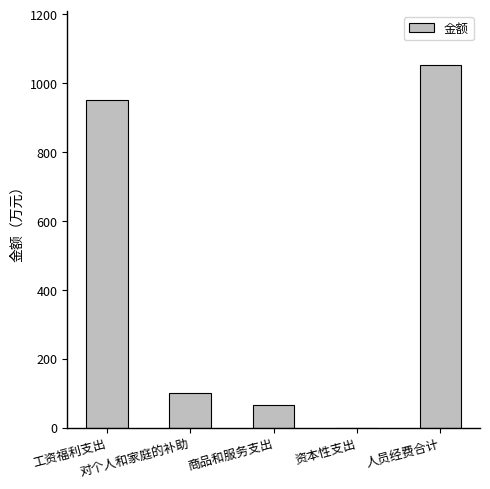

Count the number of values greater than 101.

3